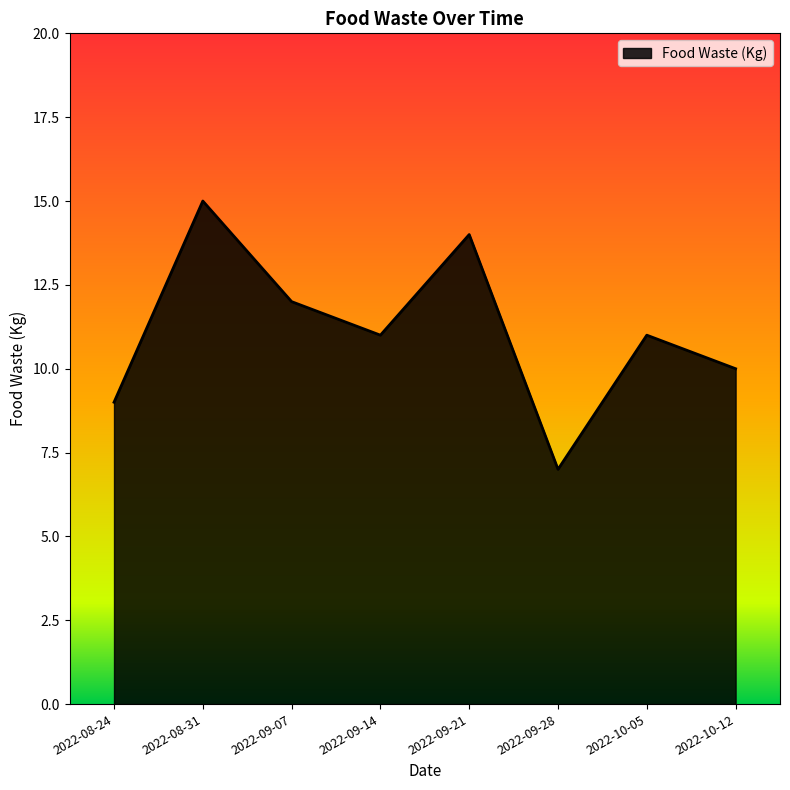

What position from the left is 2022-10-05?

7